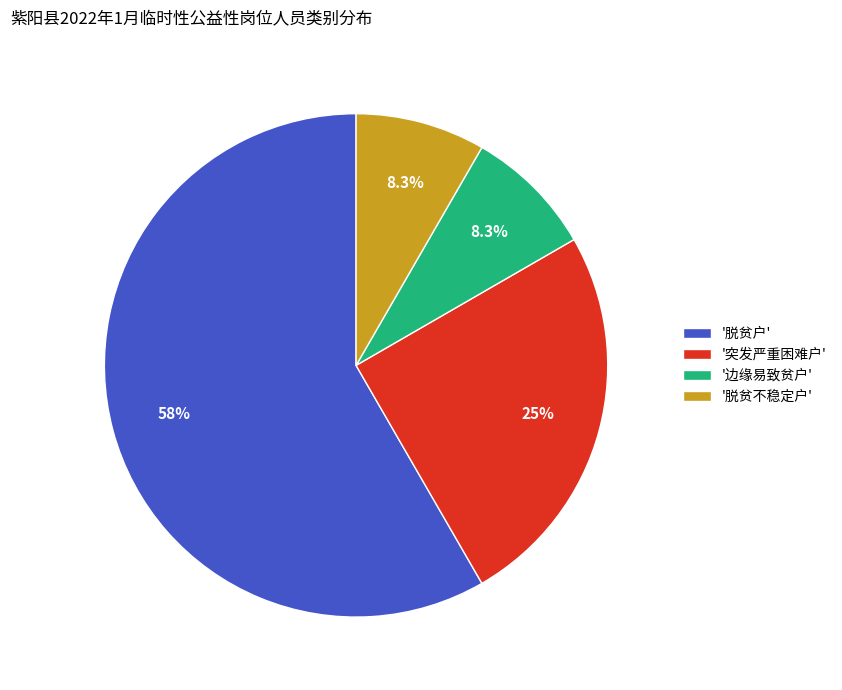

Which has a higher value, '突发严重困难户' or '脱贫户'?

'脱贫户'